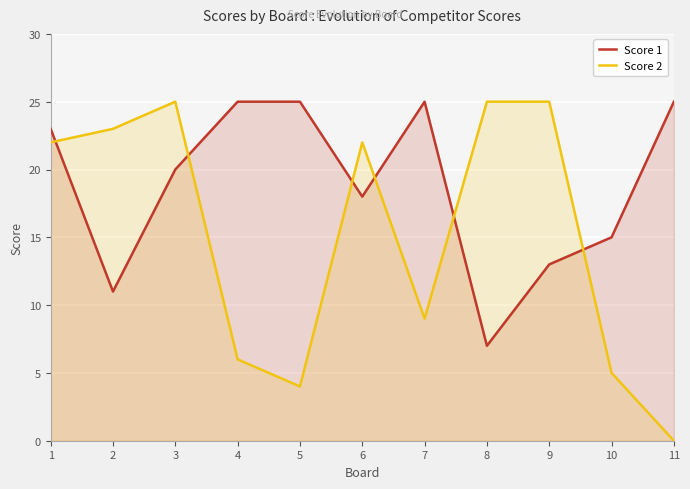

What is the spread (max minus min) of values at 8?

18